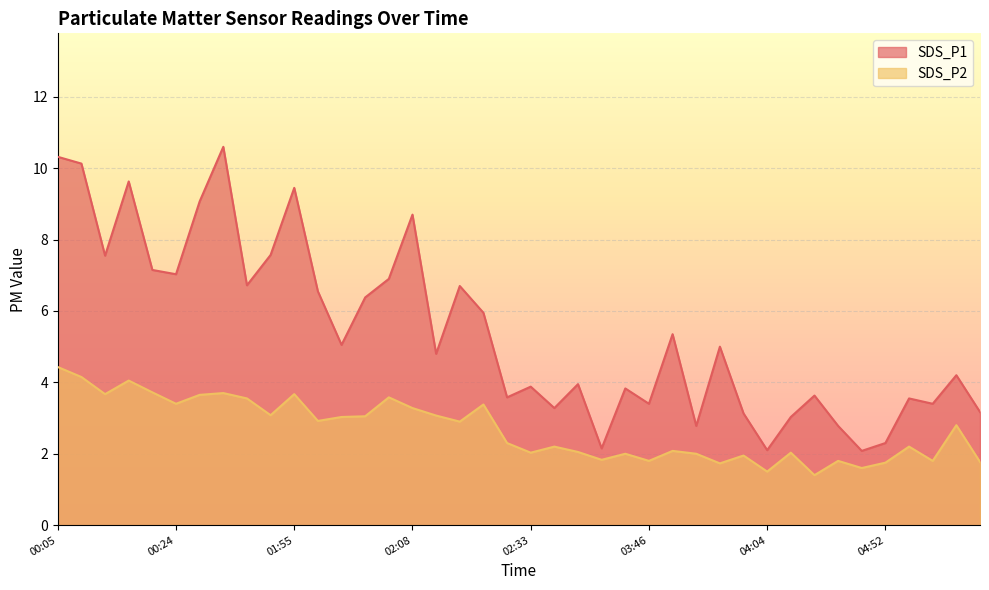

What position from the right is 03:57?

13